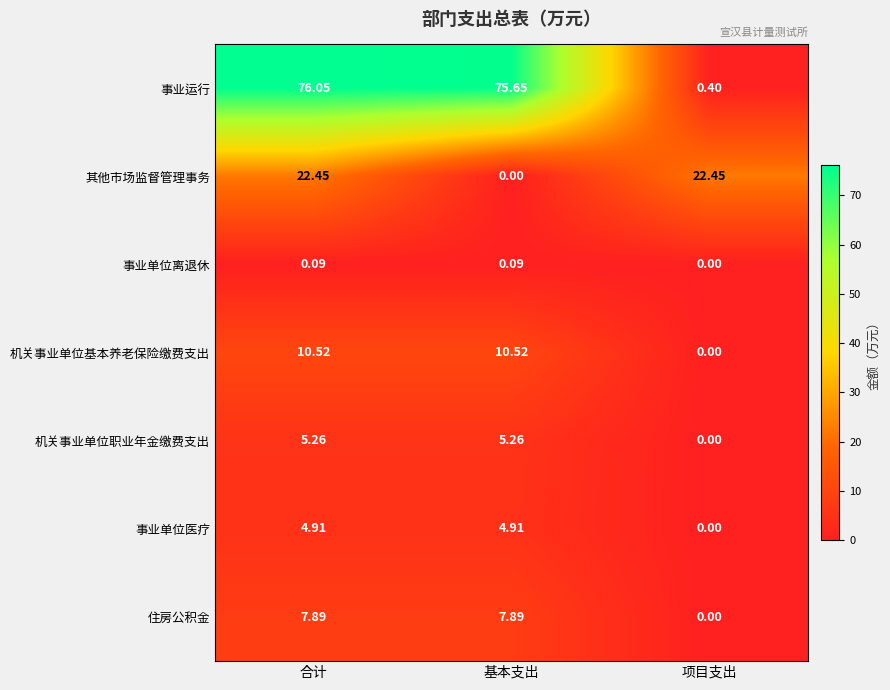

Between 合计 and 项目支出, which series saw the biggest shift?

事业运行